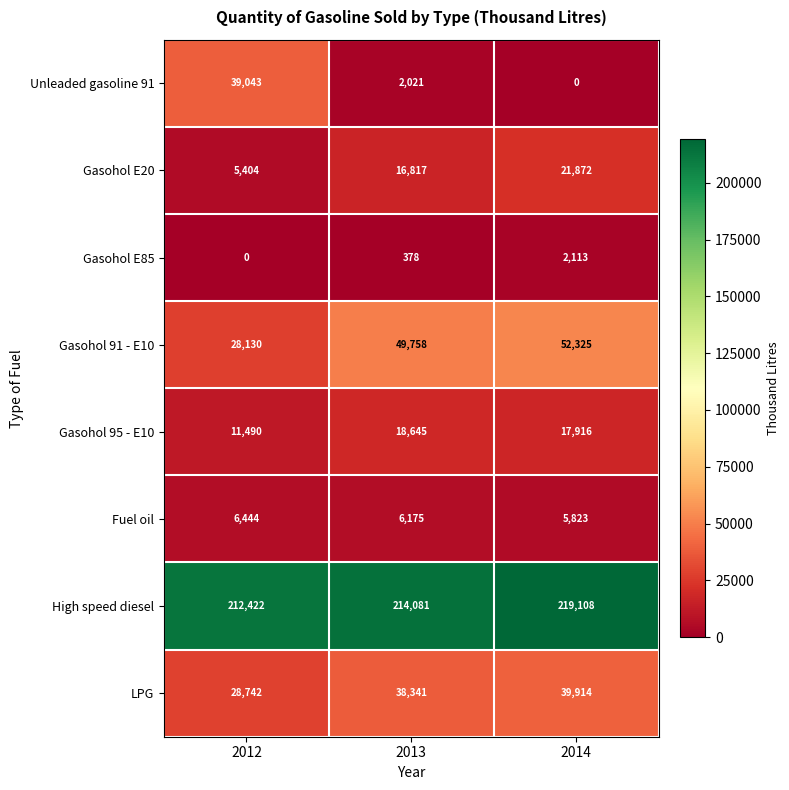

At 2014, list the series in order from largest to smallest.

High speed diesel, Gasohol 91 - E10, LPG, Gasohol E20, Gasohol 95 - E10, Fuel oil, Gasohol E85, Unleaded gasoline 91